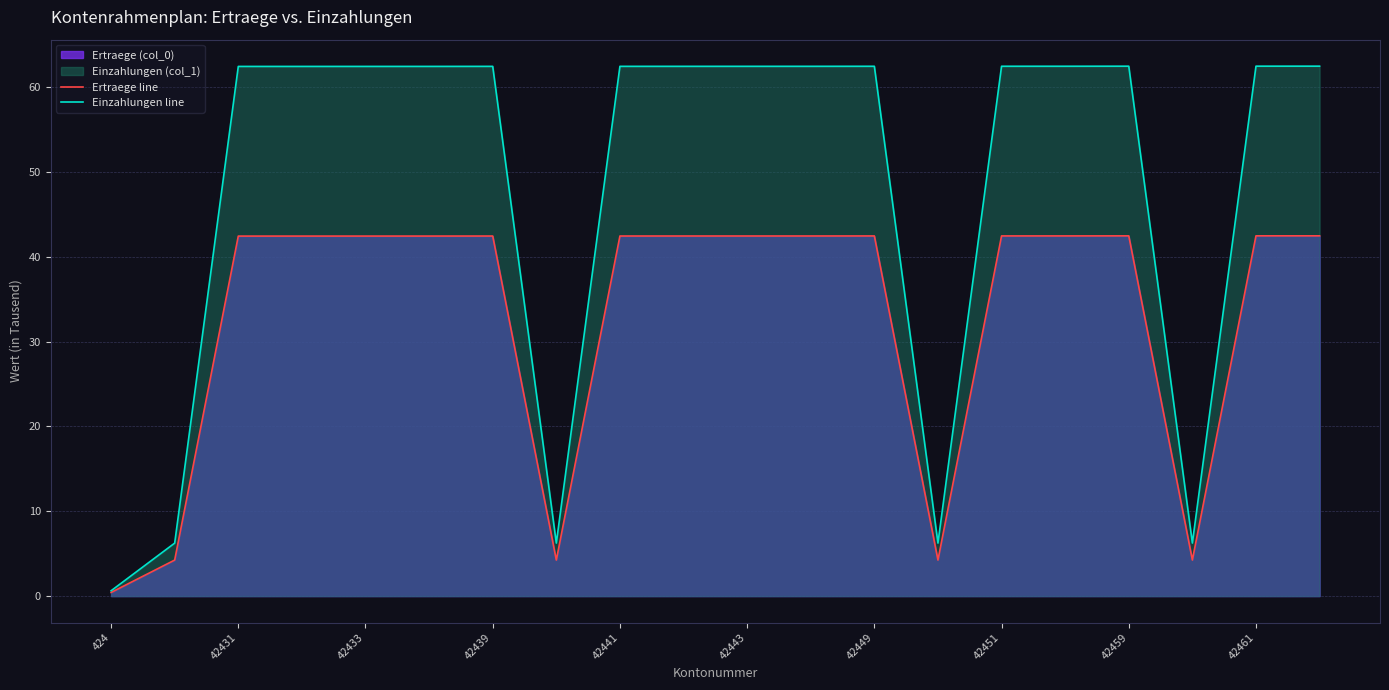

Which series has the largest range (max minus min)?

Einzahlungen line